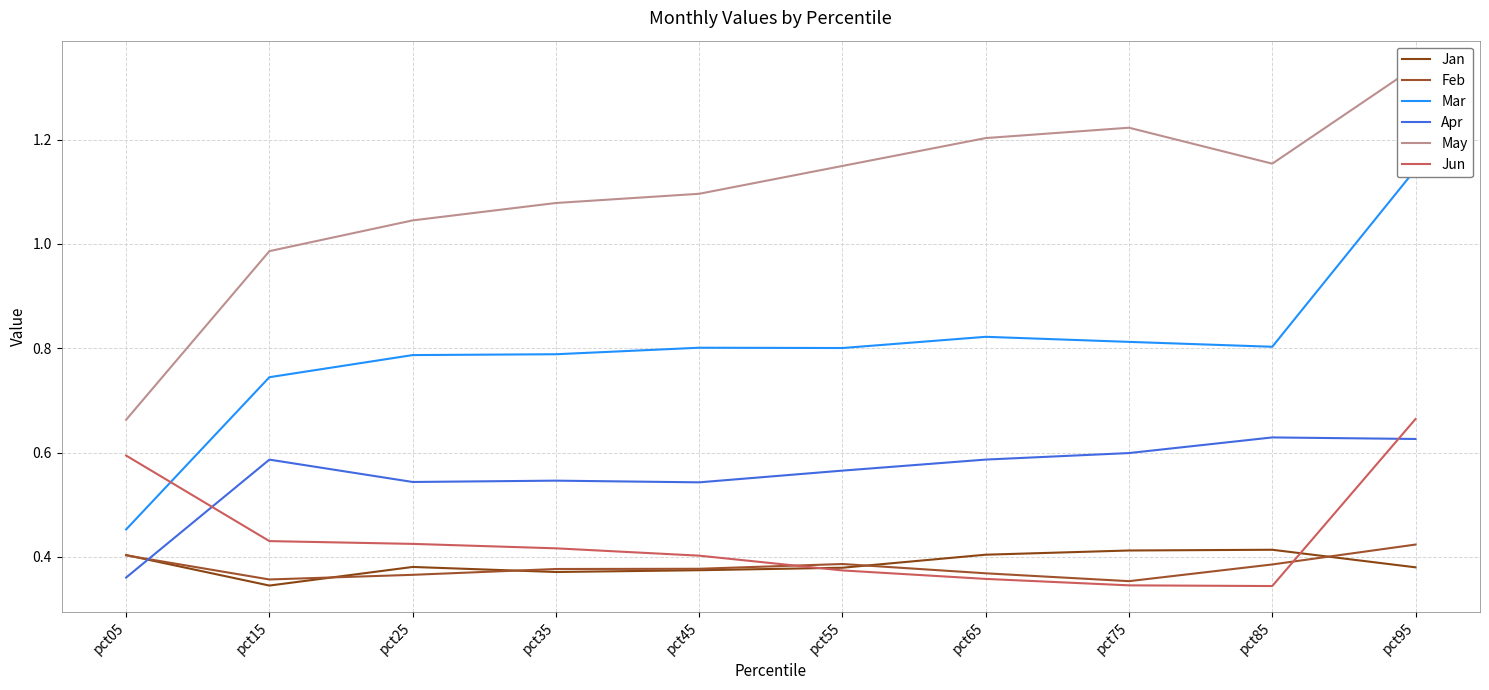

True or false: May and Jan cross at least once.

False